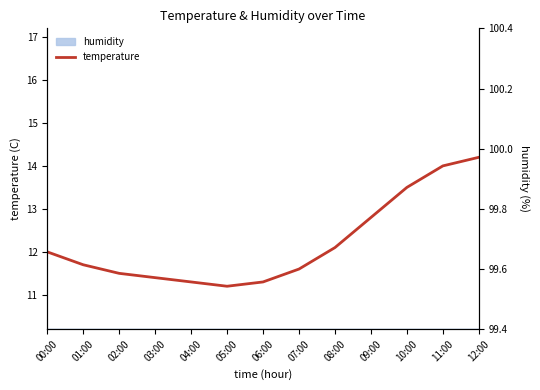

What is the greatest value displayed?

14.2